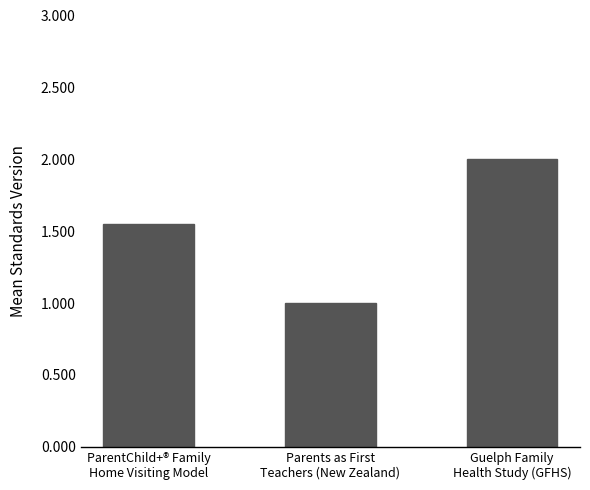

Is it true that the value at Parents as First
Teachers (New Zealand) is 1.0?

True